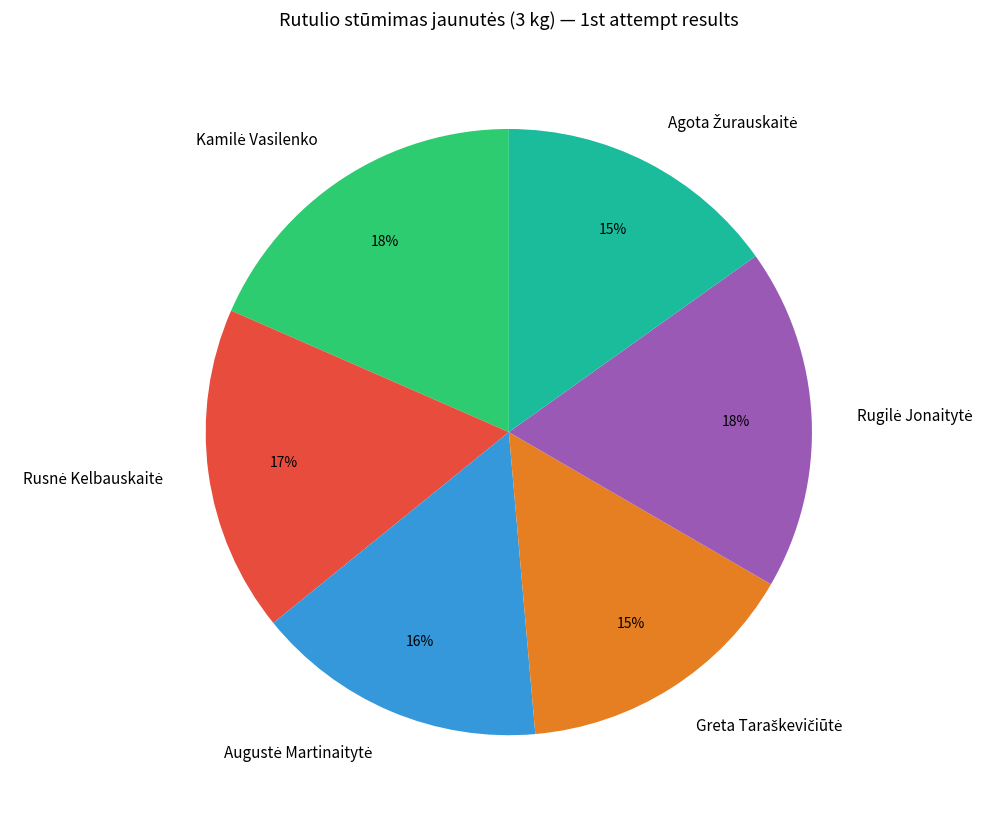

To the nearest percent, what is the average slice percentage?

17%